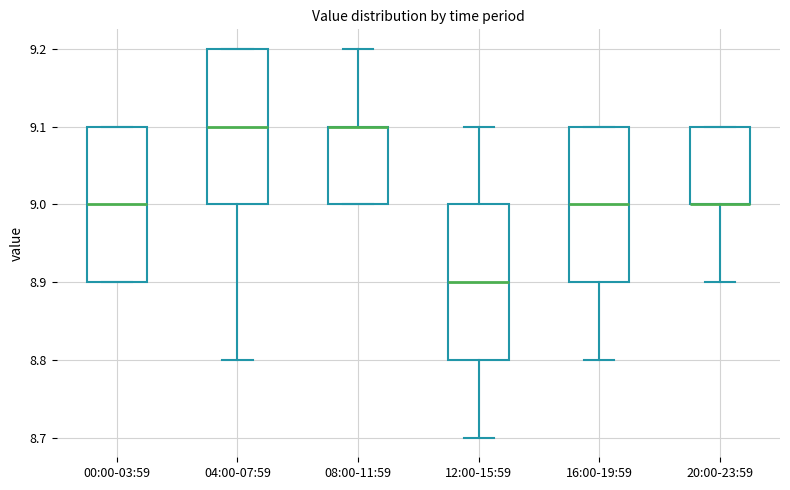

Where does the median line of the box for 12:00-15:59 sit on the y-axis? The values are not printed on the chart, so give them approximately, as read against the axis.

8.9